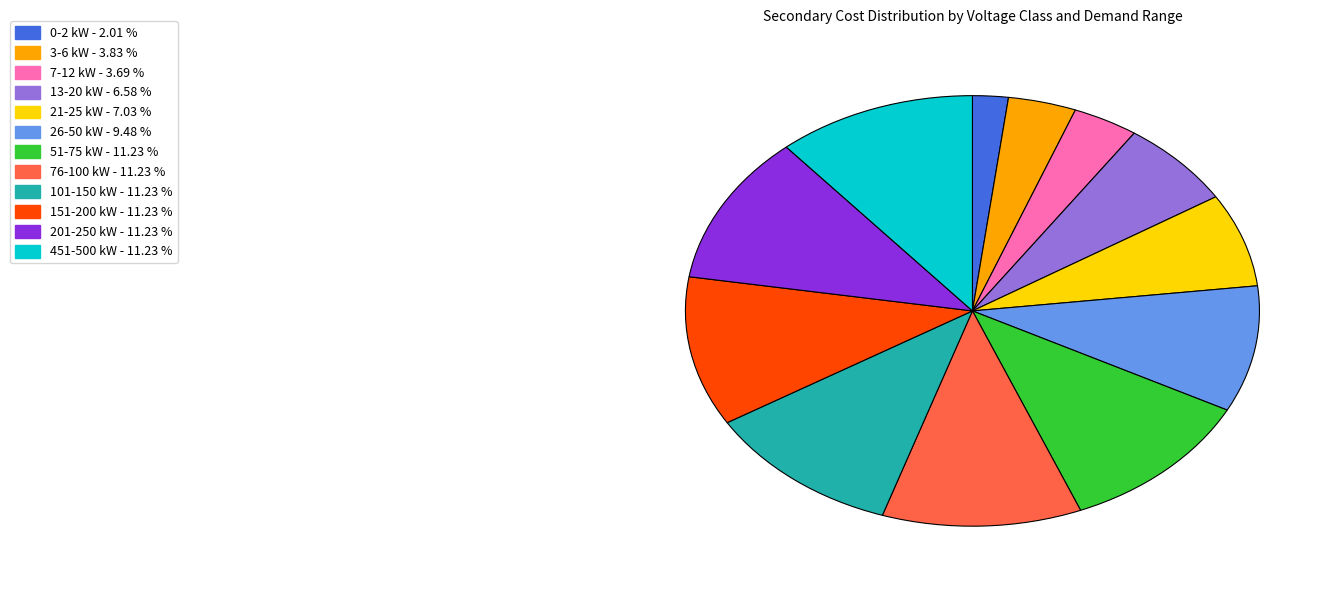

Does any single category account for the majority?

No